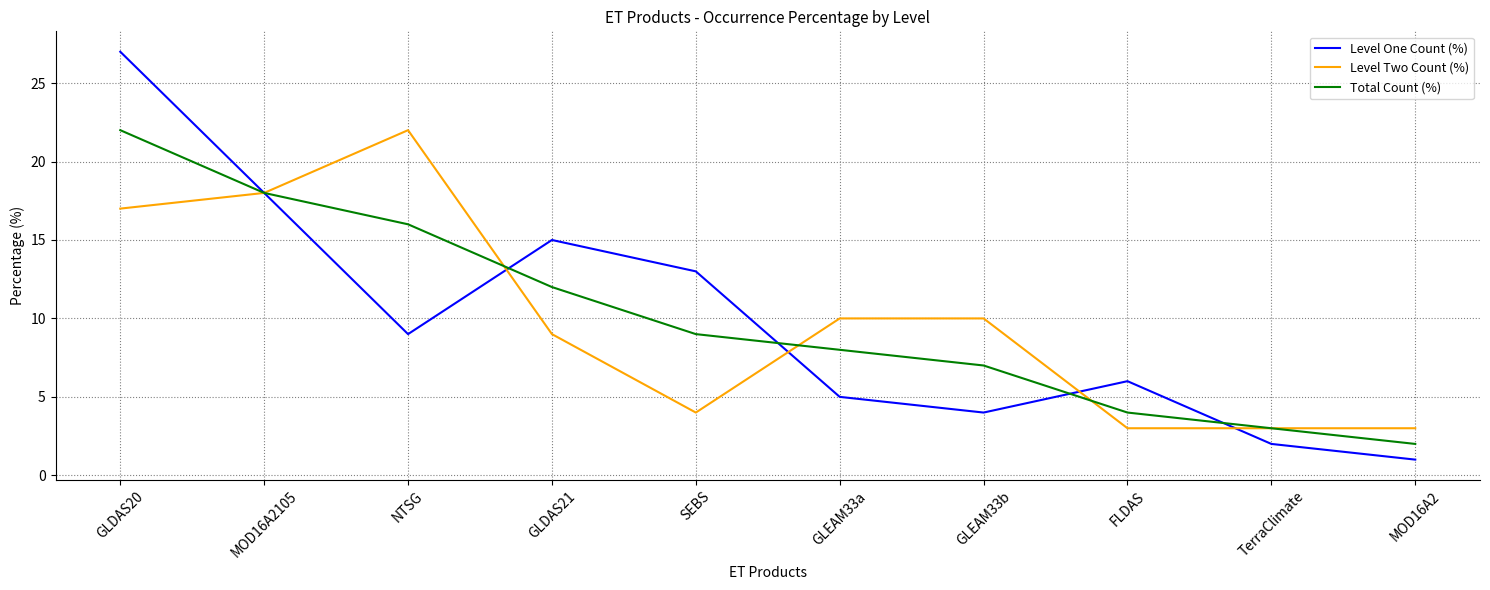

Is the value of Level Two Count (%) at SEBS greater than the value of Total Count (%) at TerraClimate?

Yes